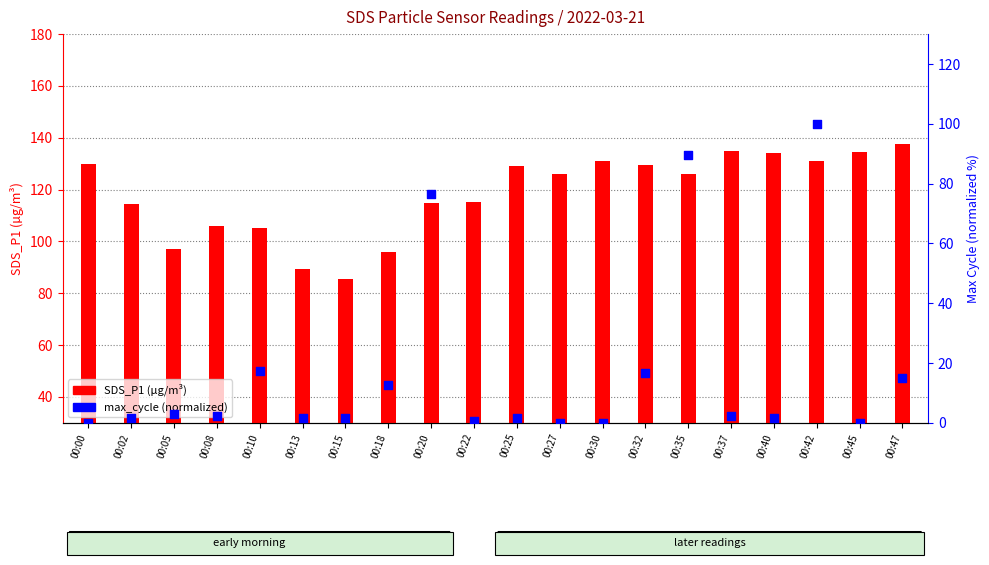

Which series reaches the maximum Y coordinate?

SDS_P1